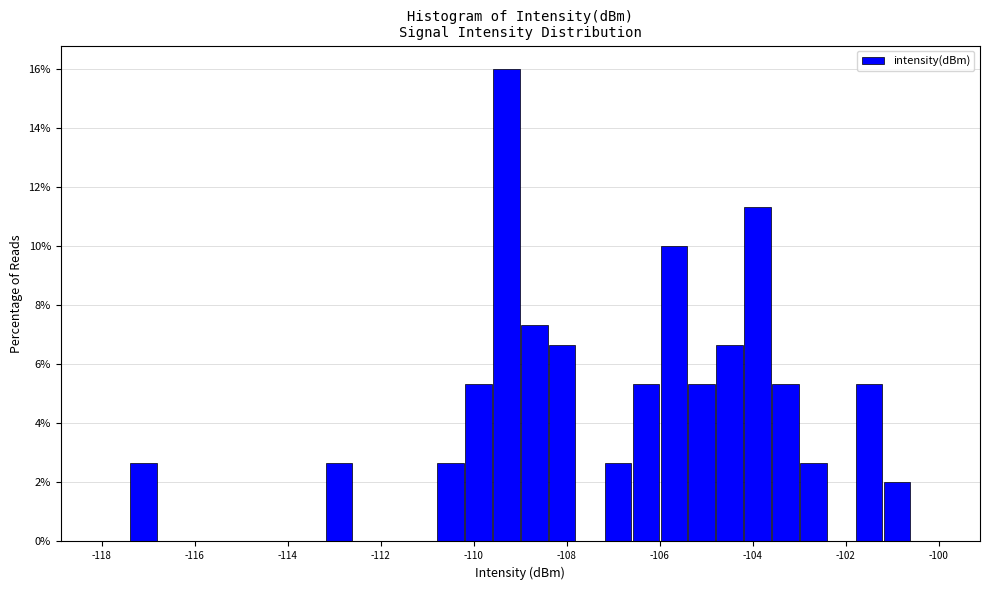

Around what value on the x-axis is the tallest bar? Give the approximate position of its centre, as read against the axis.

-109.2